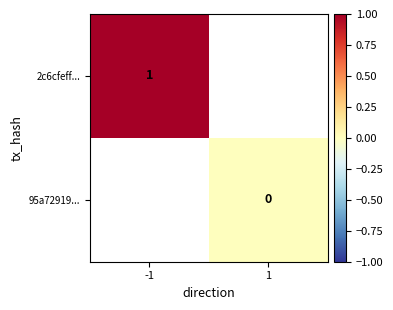

Is the value of 95a72919... at 1 greater than the value of 2c6cfeff... at -1?

No